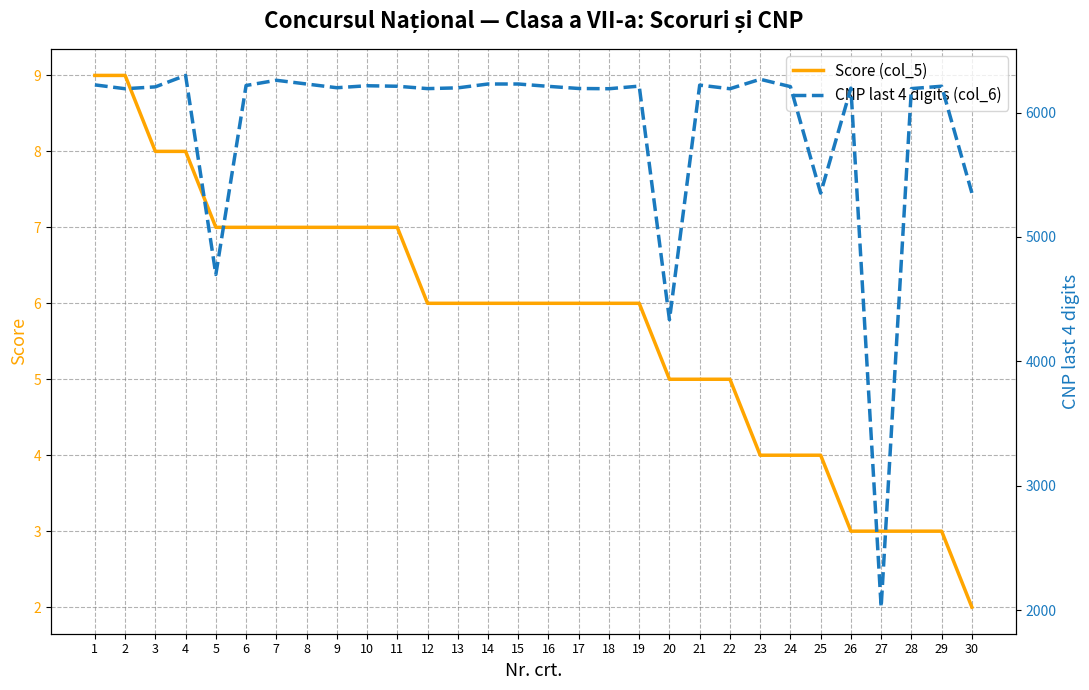

True or false: CNP last 4 digits (col_6) has a value of 6229 at 8.

True